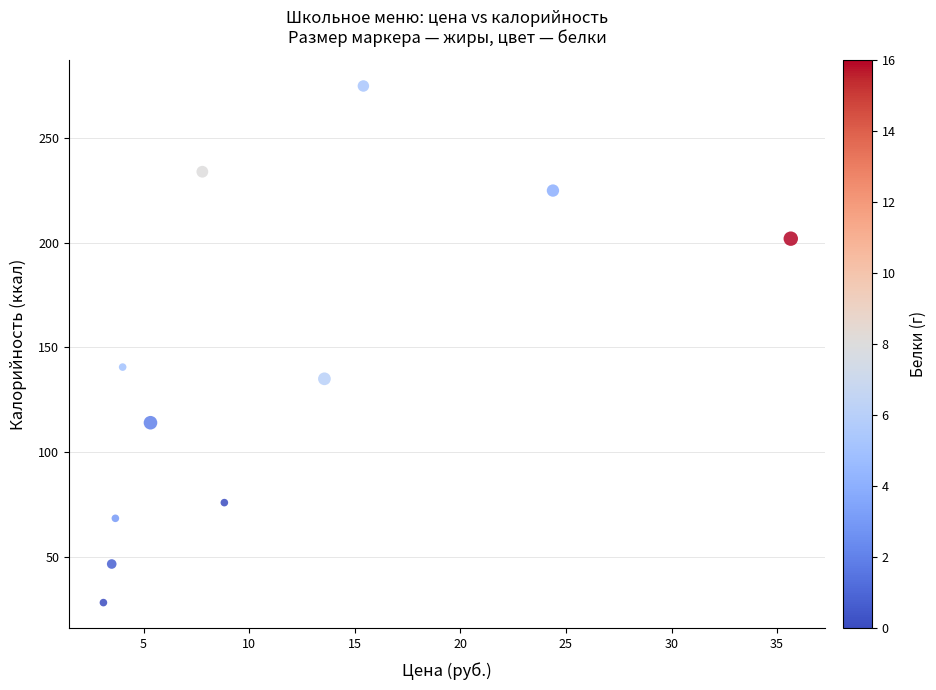

What Y value in the scatter plot is closest to 151?

140.6